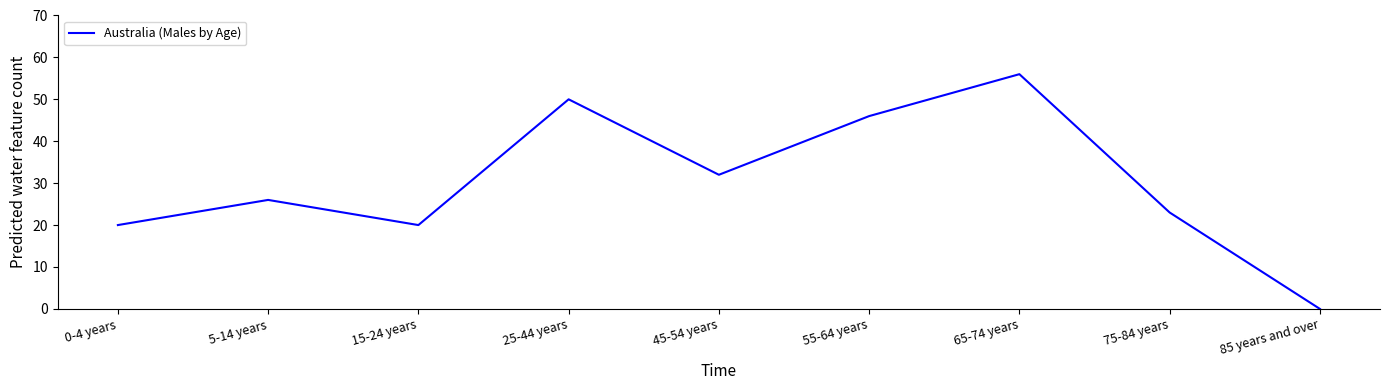

What is the maximum value shown in the chart?

56